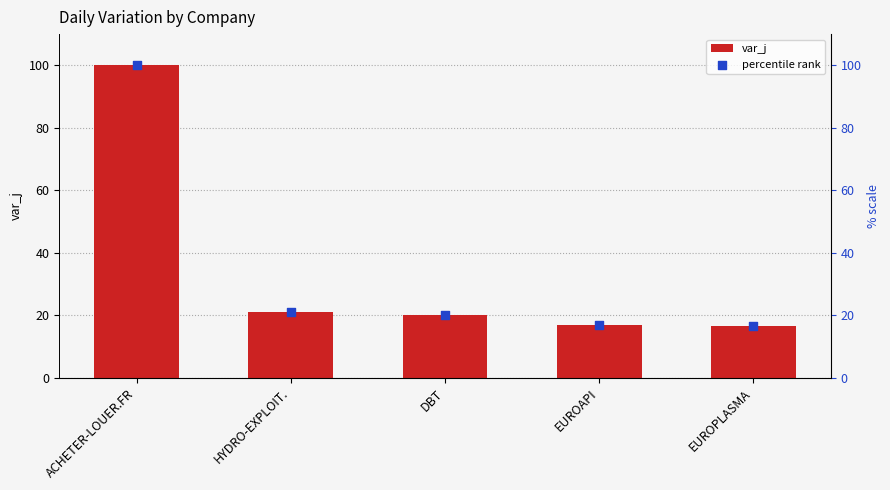

Which series contains the lowest Y value?

var_j